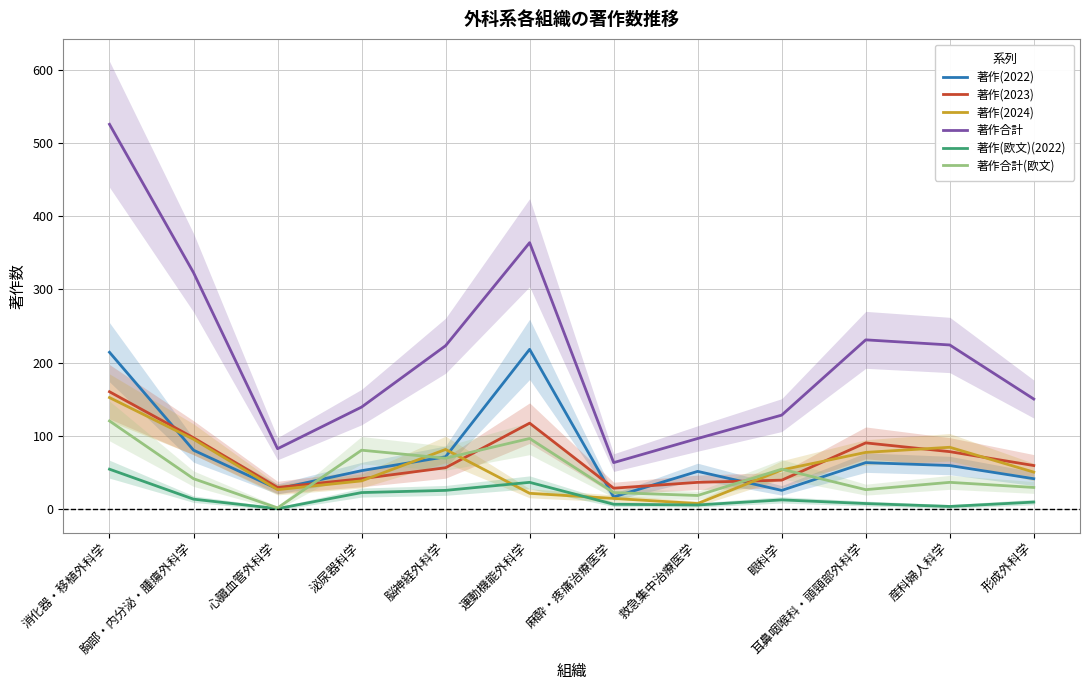

What is the spread (max minus min) of values at 眼科学?

116